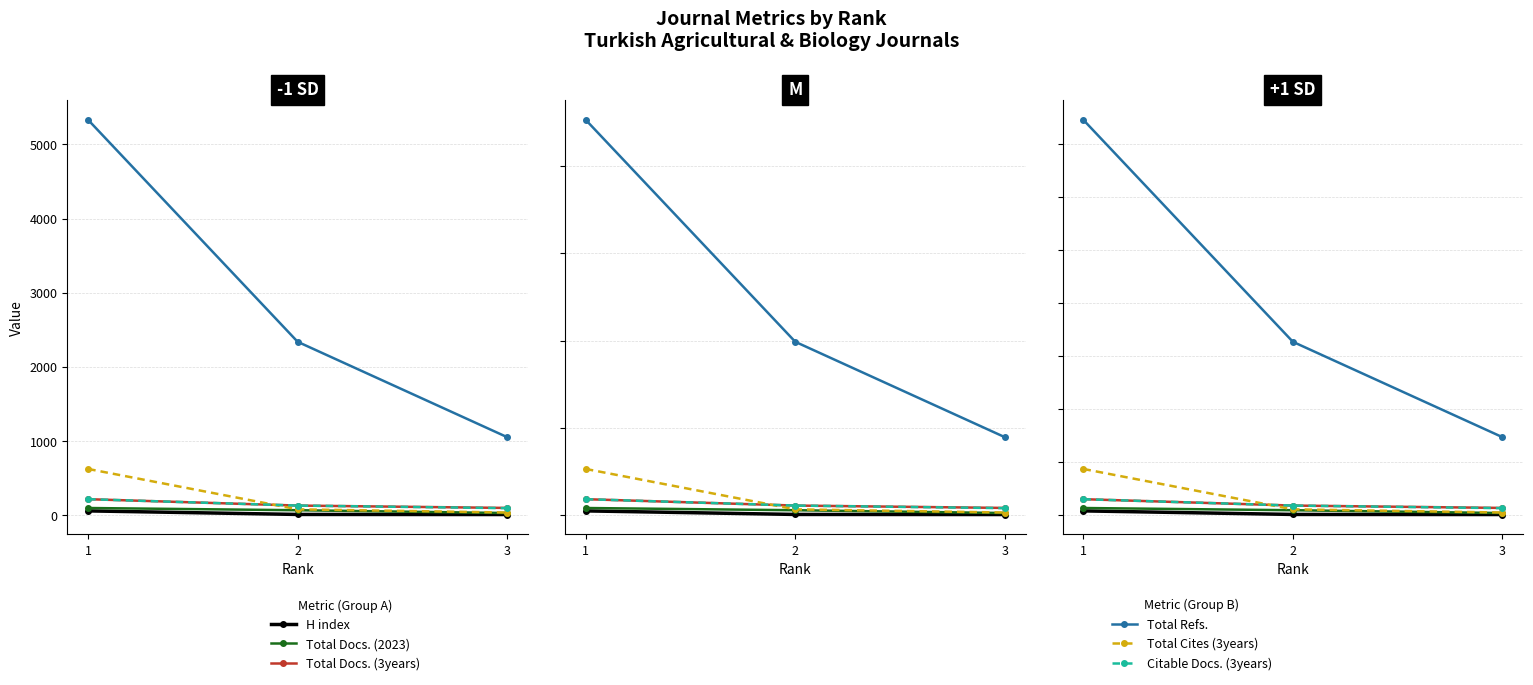

At 3, list the series in order from largest to smallest.

Total Refs., Total Docs. (3years), Citable Docs. (3years), Total Cites (3years), Total Docs. (2023), H index